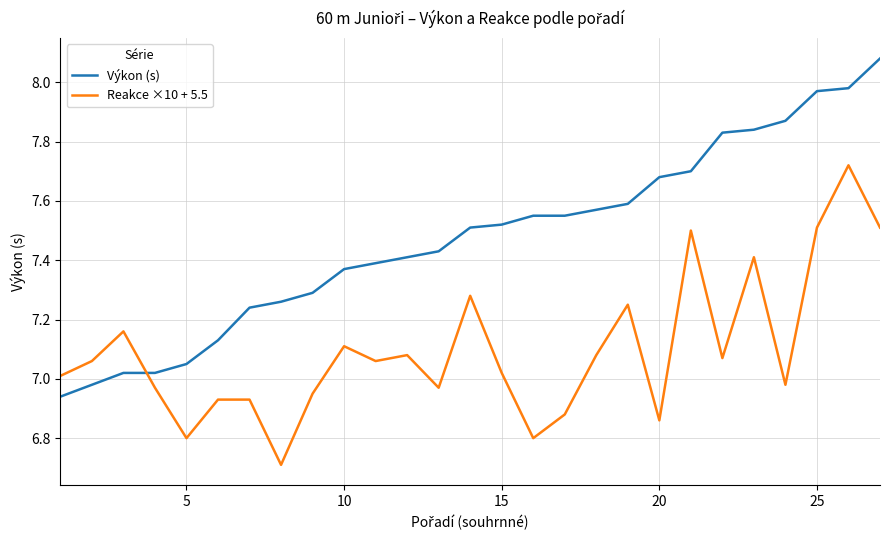

What is the difference between the maximum and minimum values in the Reakce ×10 + 5.5 series?

1.0